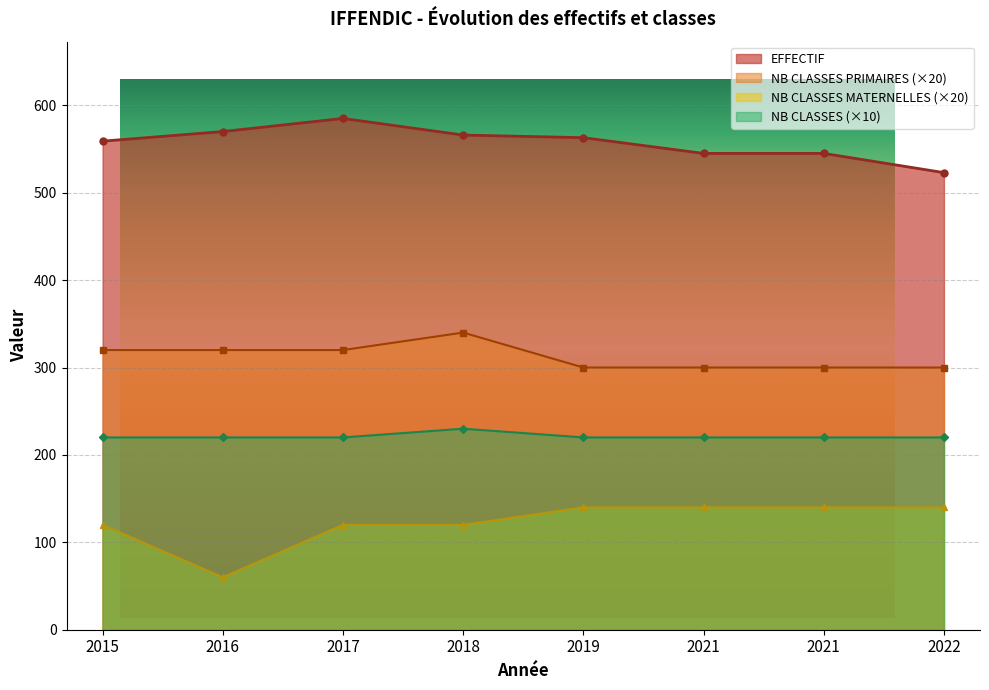

What is the maximum value shown in the chart?

585